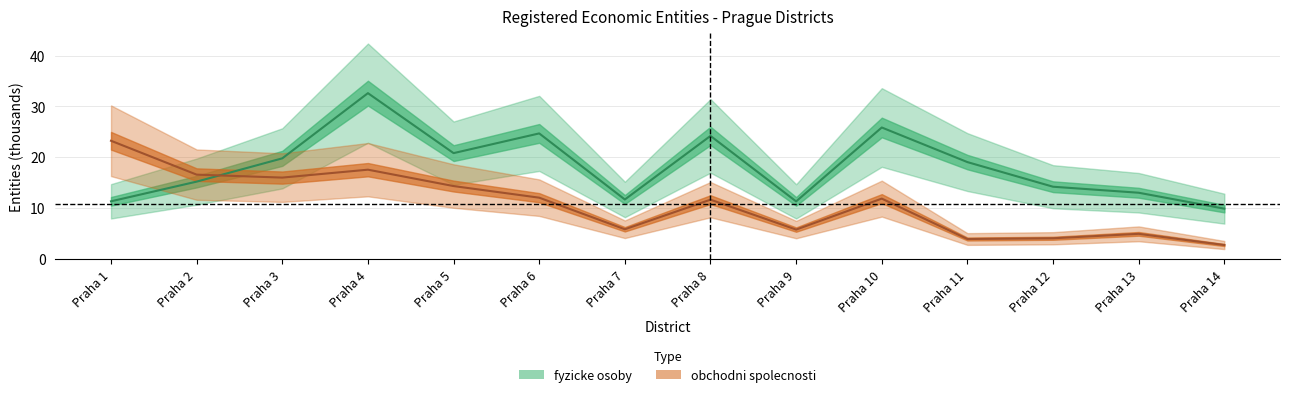

What is the difference between the second highest and minimum values in the fyzicke osoby series?

16.0